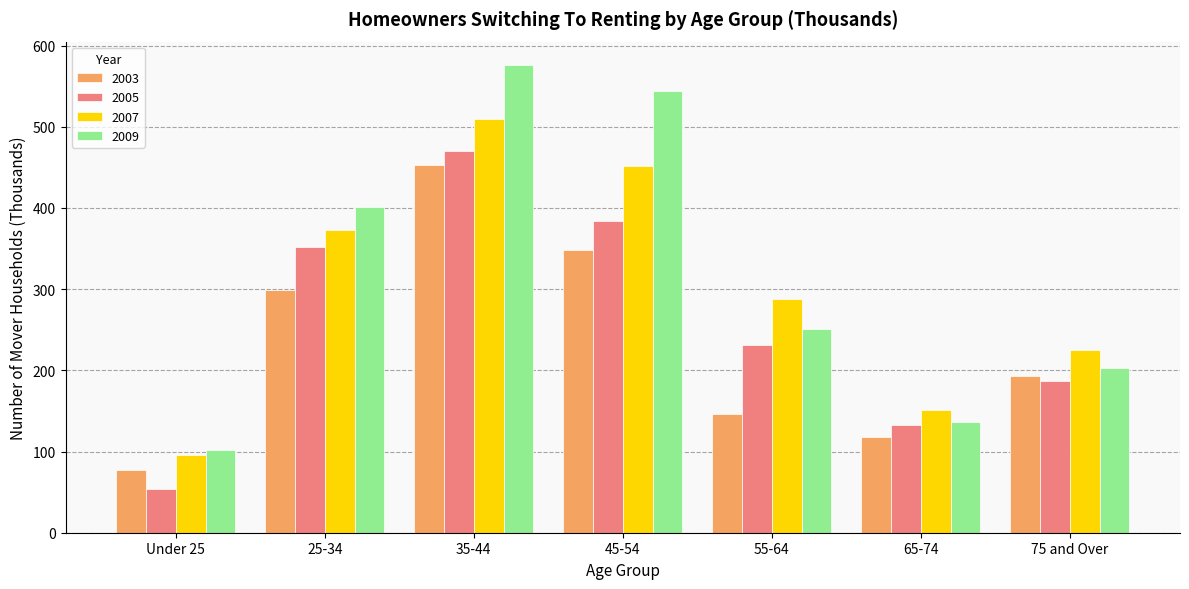

What is the total value across all series at 55-64?

914.7